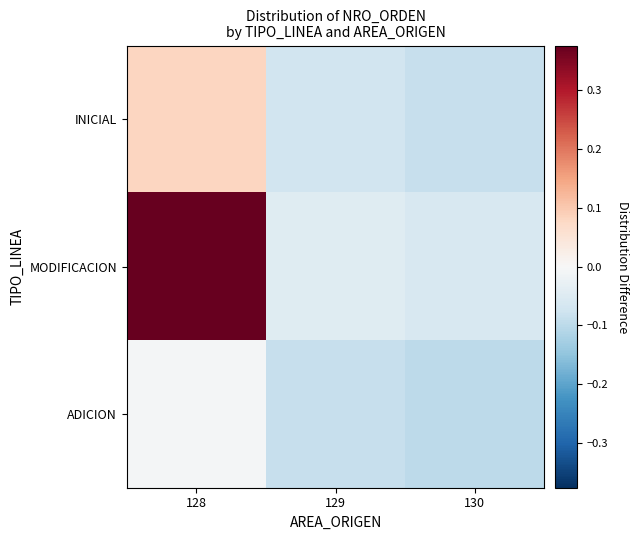

List the series in order of their overall mean, lowest first.

ADICION, INICIAL, MODIFICACION